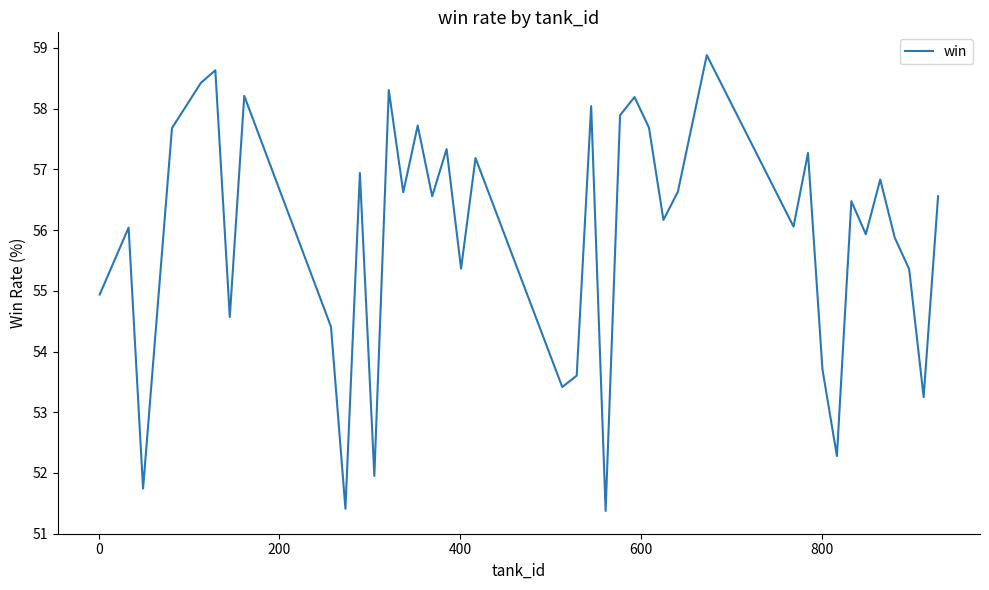

What is the maximum value shown in the chart?

58.9